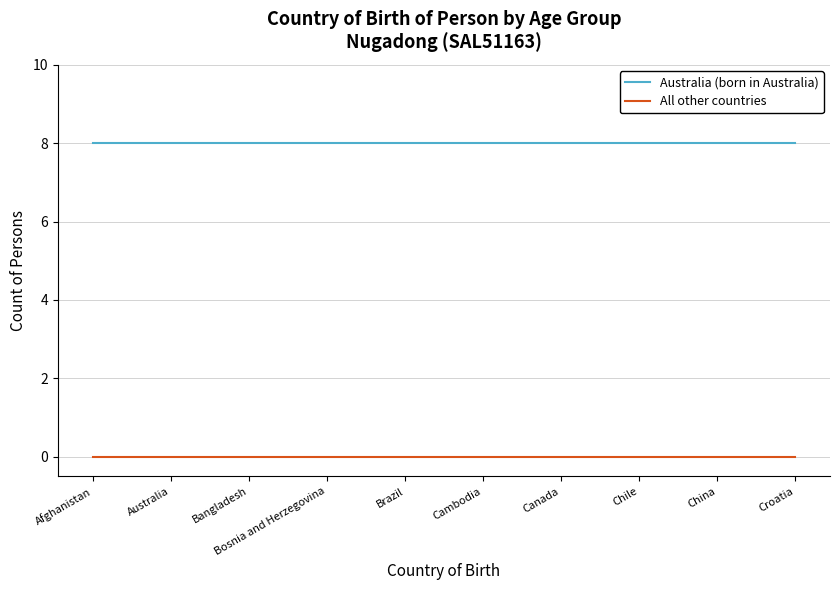

Is this an area chart (filled region under the line)?

No